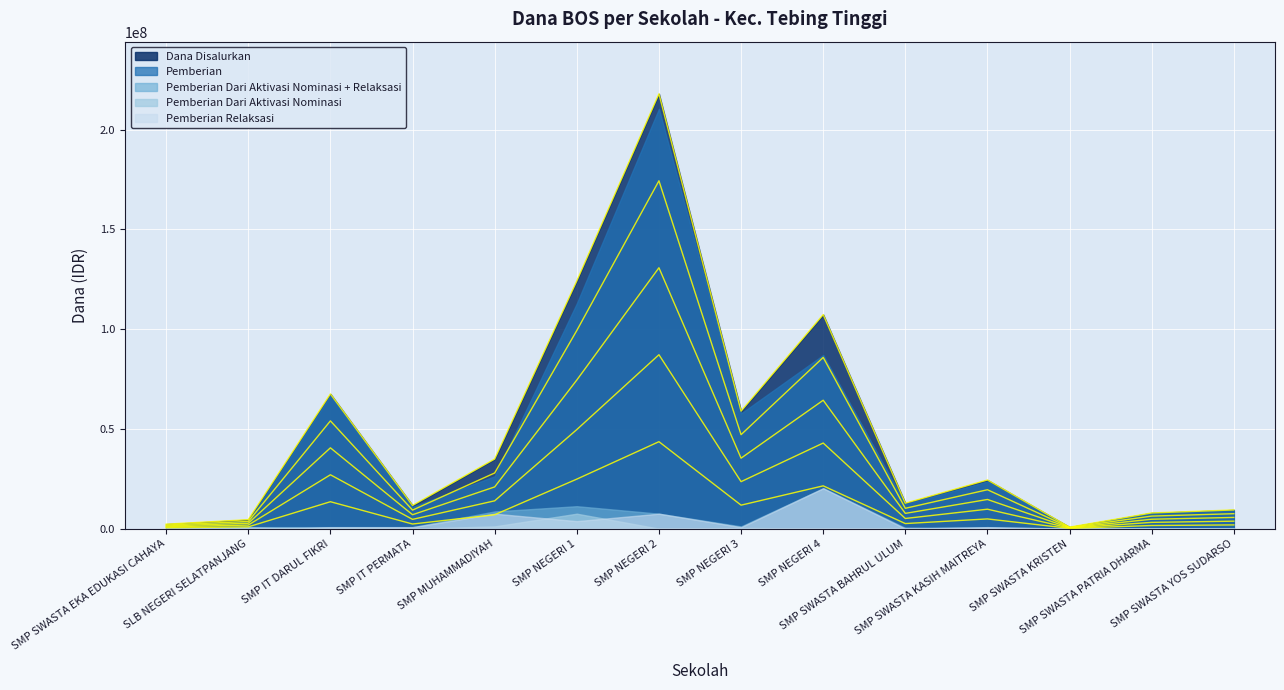

At which category is the sum across all series the highest?

SMP NEGERI 2